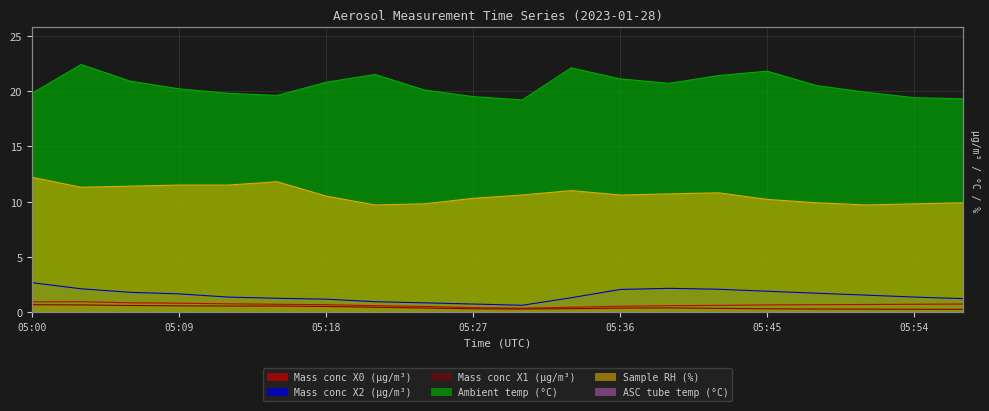

Reading left to right, transcribe all the data shown in this chart.

Mass conc X0 (μg/m³): 0.9	0.9	0.8	0.8	0.8	0.7	0.7	0.6	0.5	0.4	0.4	0.5	0.5	0.6	0.6	0.7	0.7	0.7	0.7	0.7
Mass conc X2 (μg/m³): 2.7	2.1	1.8	1.7	1.4	1.3	1.2	0.9	0.8	0.7	0.6	1.3	2.1	2.2	2.1	1.9	1.7	1.6	1.4	1.2
Mass conc X1 (μg/m³): 0.7	0.7	0.6	0.6	0.6	0.6	0.5	0.5	0.4	0.3	0.3	0.3	0.4	0.4	0.3	0.3	0.3	0.3	0.3	0.3
Ambient temp (°C): 19.8	22.4	20.9	20.2	19.8	19.6	20.8	21.5	20.1	19.5	19.2	22.1	21.1	20.7	21.4	21.8	20.5	19.9	19.4	19.3
Sample RH (%): 12.2	11.3	11.4	11.5	11.5	11.8	10.5	9.7	9.8	10.3	10.6	11.0	10.6	10.7	10.8	10.2	9.9	9.7	9.8	9.9